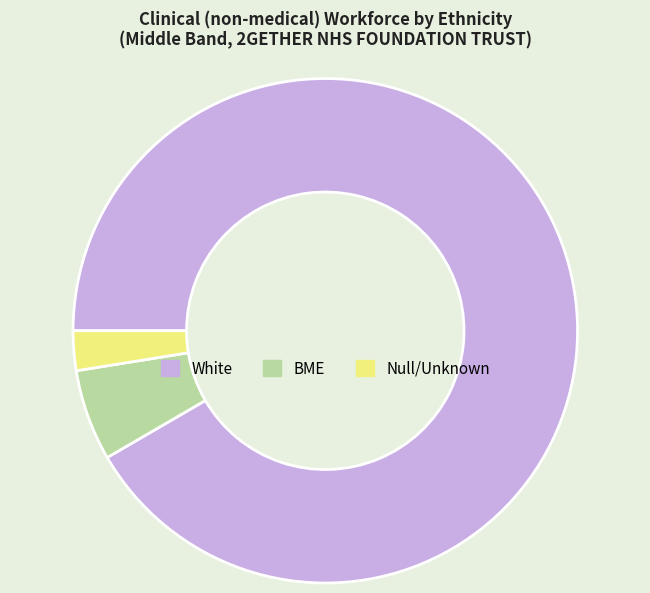

Count the number of slices in the pie.

3